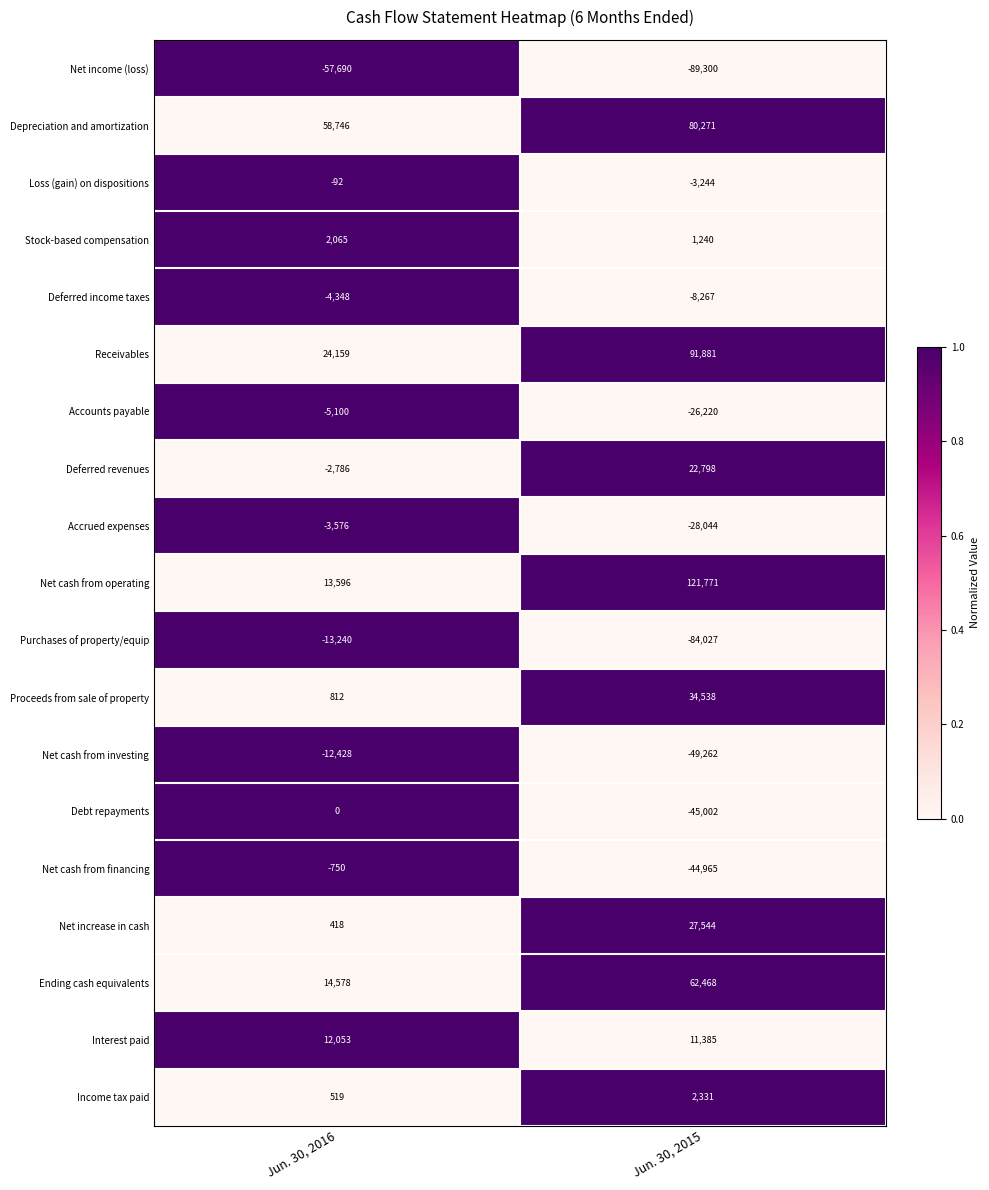

What value does the Loss (gain) on dispositions series have at Jun. 30, 2015, to the nearest 100?

-3200